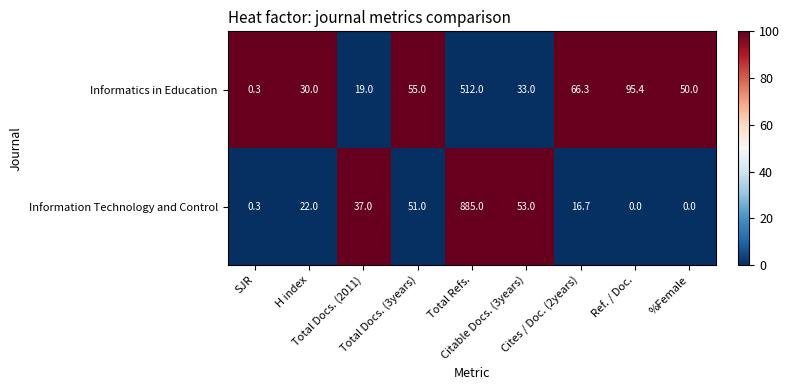

Which series has the widest spread of values?

Information Technology and Control